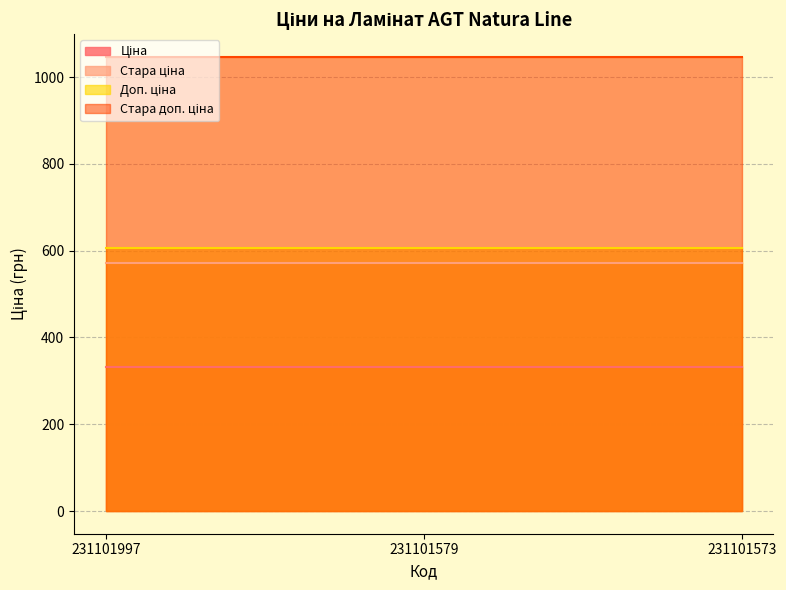

What is the maximum value for Стара ціна?

570.7